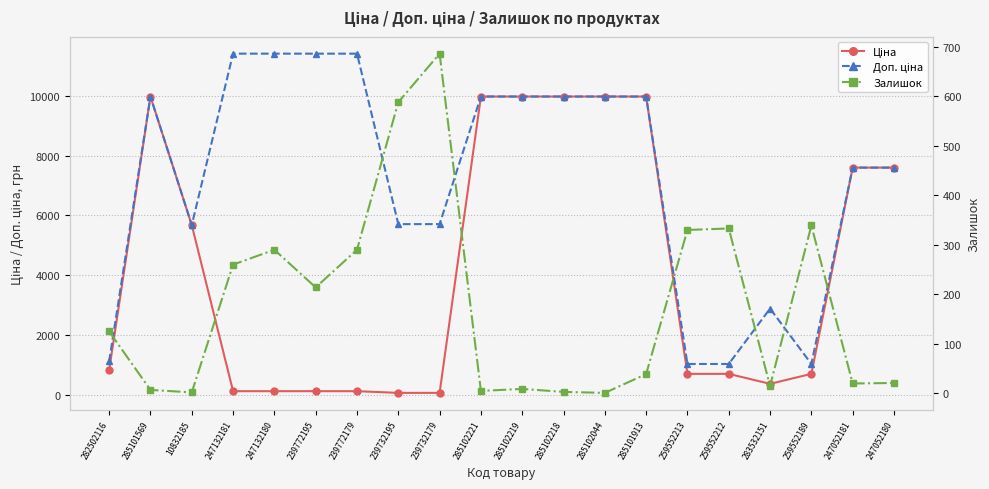

How many series are shown in this chart?

3